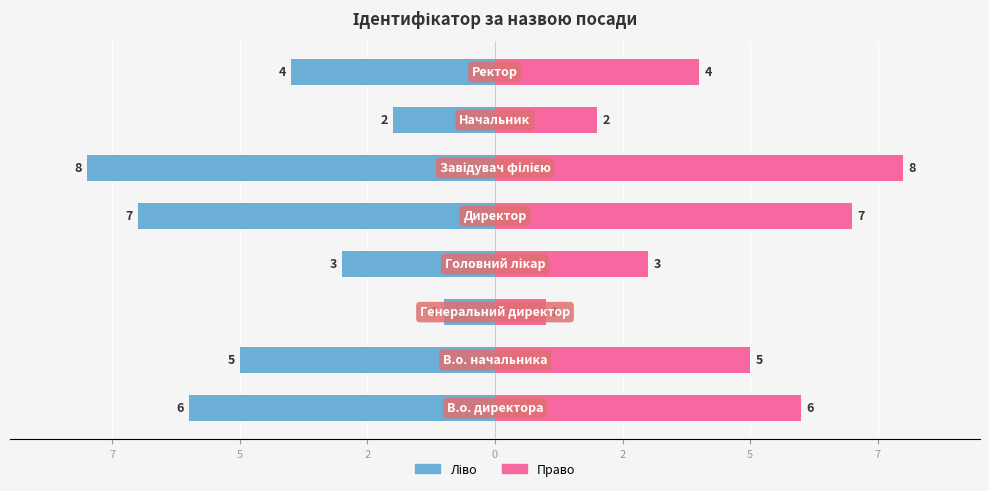

What is the maximum value for Ідентифікатор (ліво)?

-1